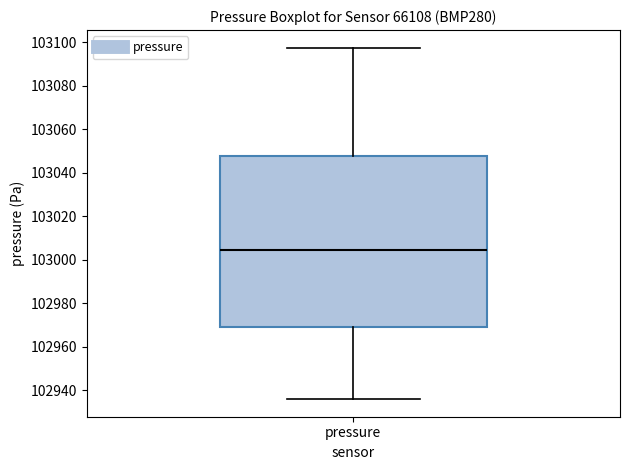

Read this box plot against the y-axis: the position of the median line, the range covered by the box, and the ends of both whiskers. The values are not printed on the chart, so give them approximately, as read against the axis.

median 103004, box 102970 to 103048, whiskers 102936 to 103098